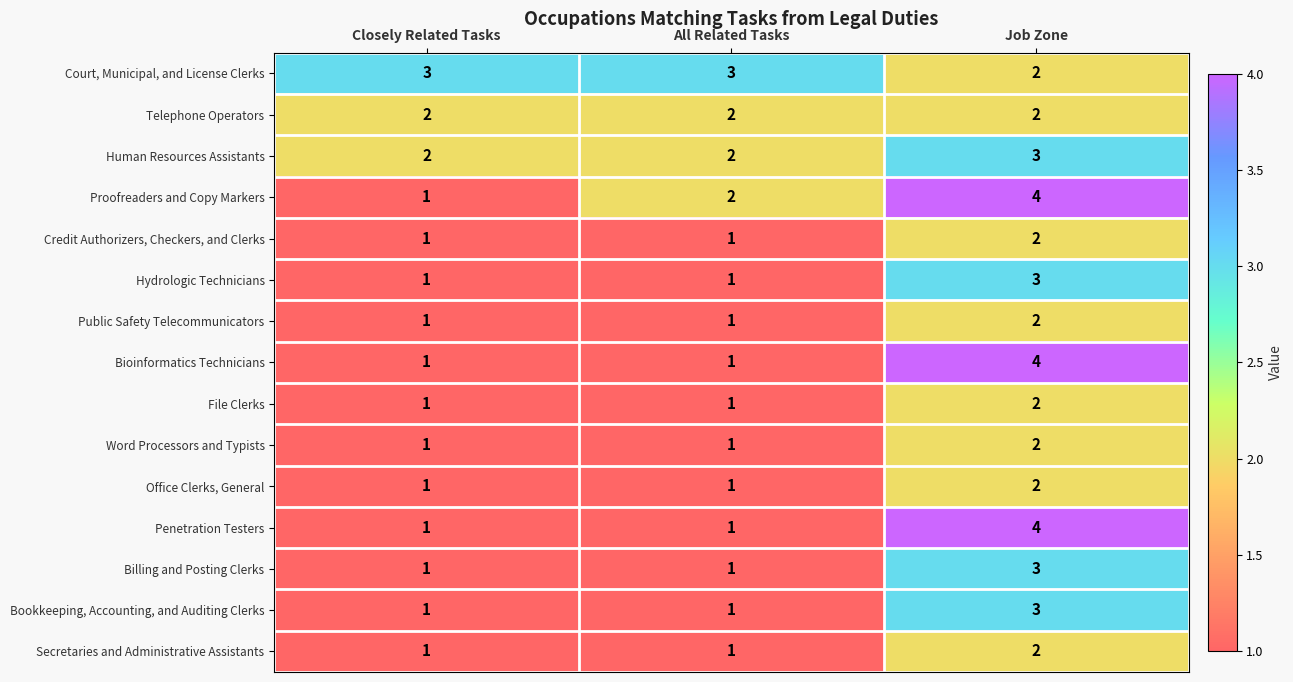

What is the minimum value shown in the chart?

1